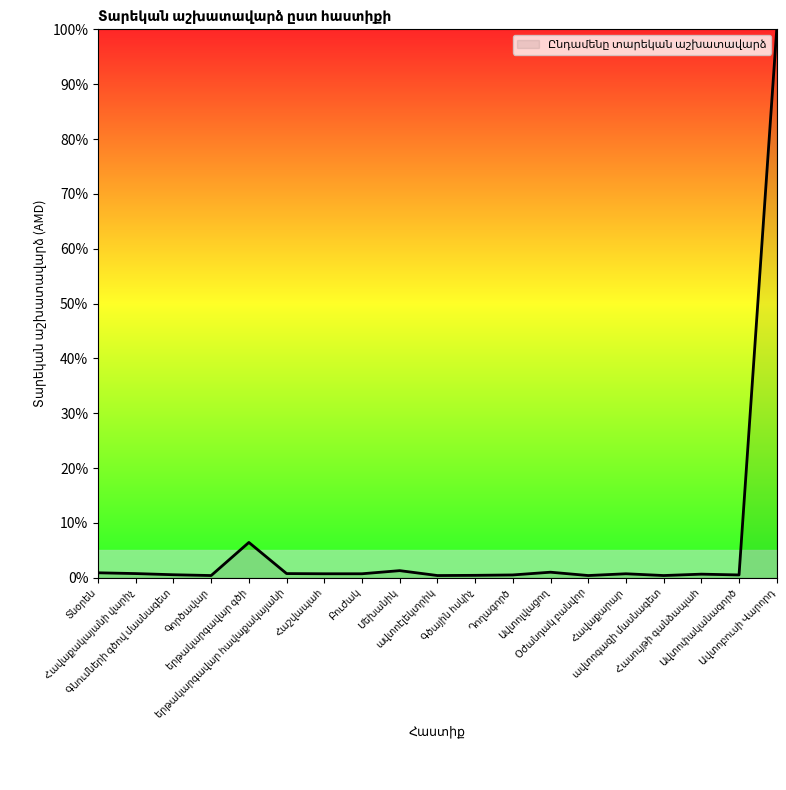

What is the maximum value shown in the chart?

100.0